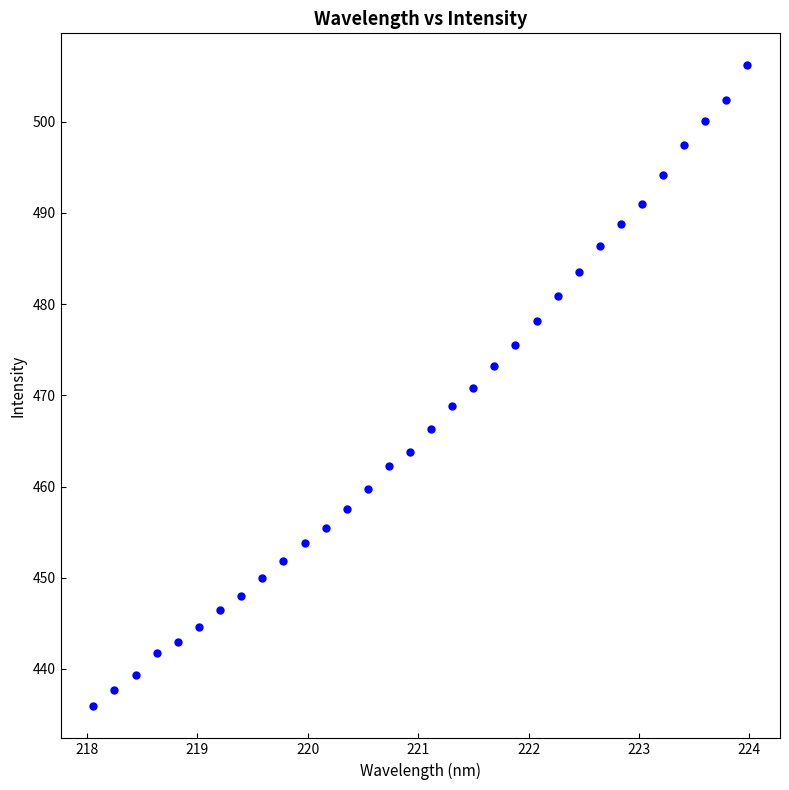

What is the range of Y values (max minus min)?

70.3